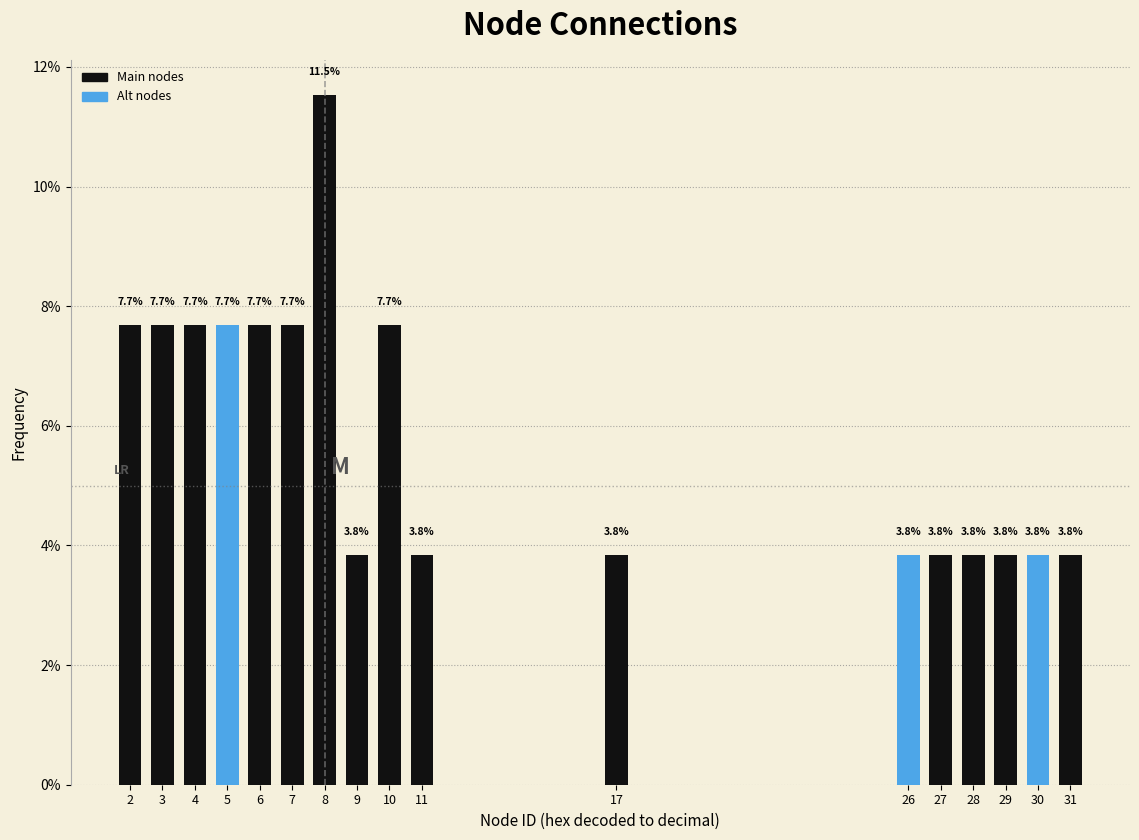

Reading left to right, what are all the values shown in this chart?

7.7	7.7	7.7	7.7	7.7	7.7	11.5	3.8	7.7	3.8	3.8	3.8	3.8	3.8	3.8	3.8	3.8